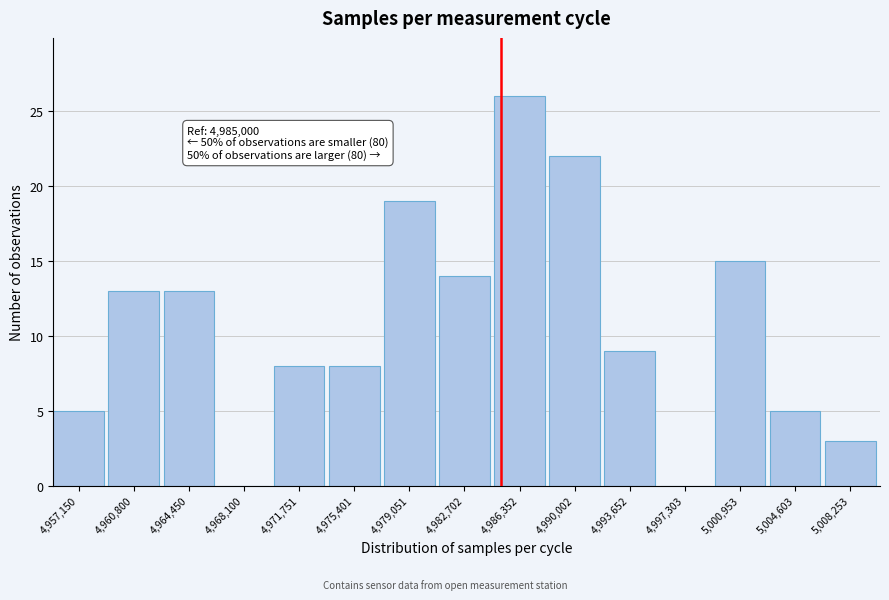

Which range on the x-axis has the tallest bar?

4984500 to 4988000